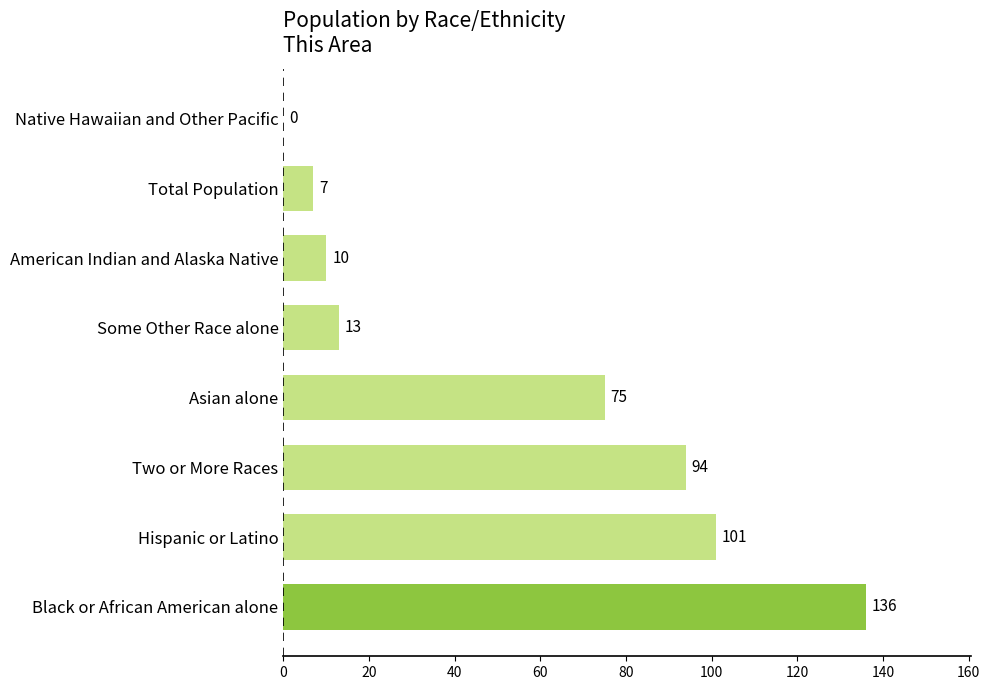

Reading top to bottom, what are all the values shown in this chart?

Native Hawaiian and Other Pacific=0	Total Population=7	American Indian and Alaska Native=10	Some Other Race alone=13	Asian alone=75	Two or More Races=94	Hispanic or Latino=101	Black or African American alone=136